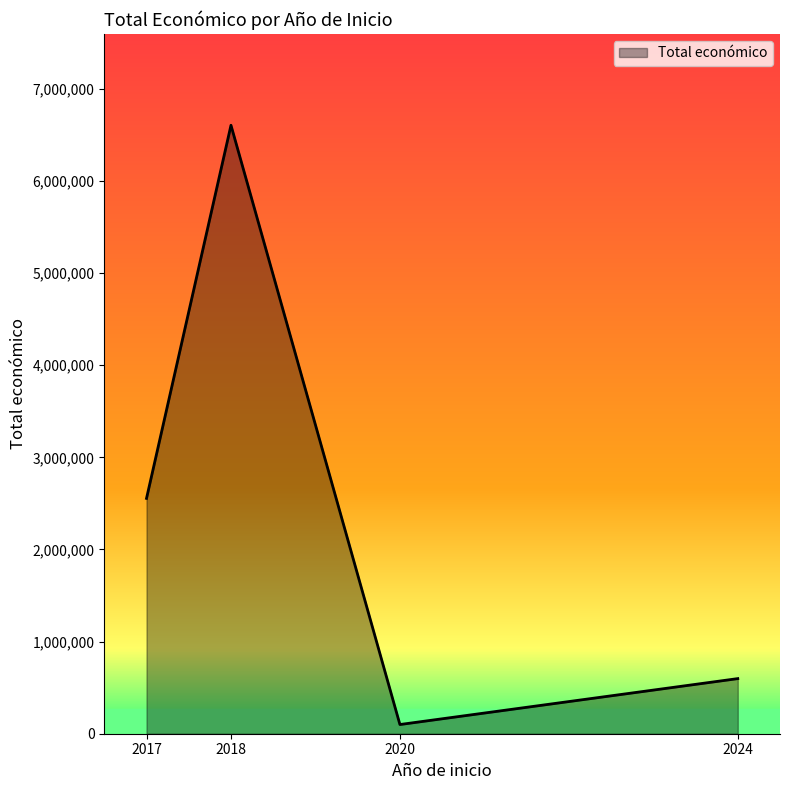

Does the chart display data point markers on the line(s)?

No